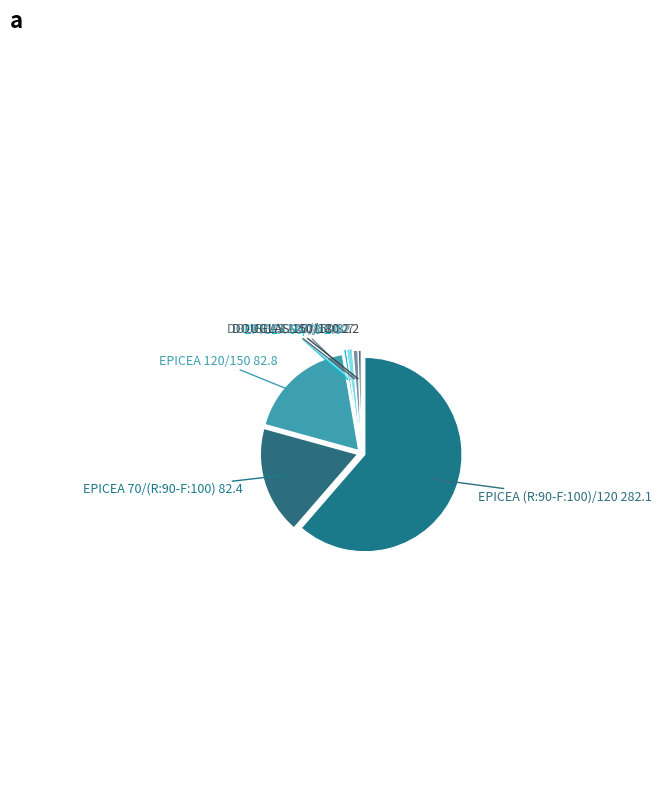

Which slice is the largest?

EPICEA (R:90-F:100)/120